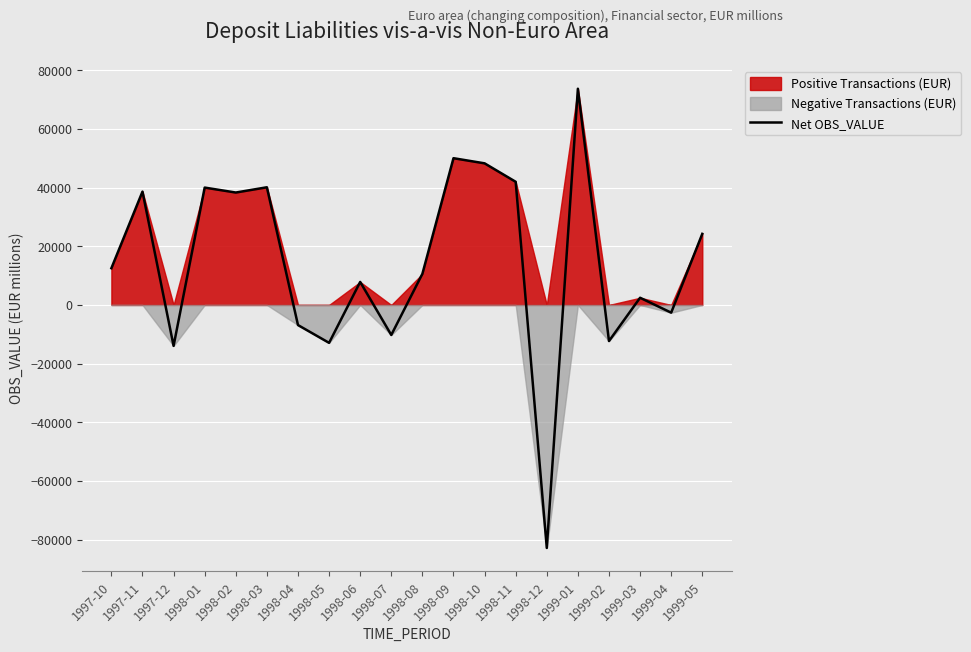

What is the minimum value shown in the chart?

-82828.8